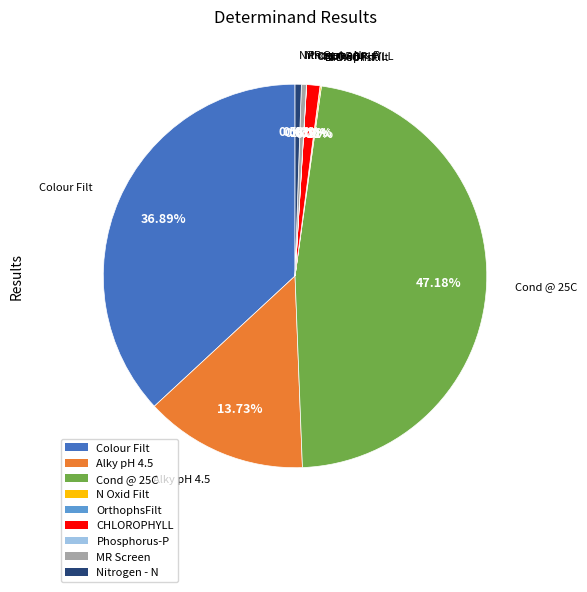

The Nitrogen - N slice represents 1% of the pie. True or false?

True